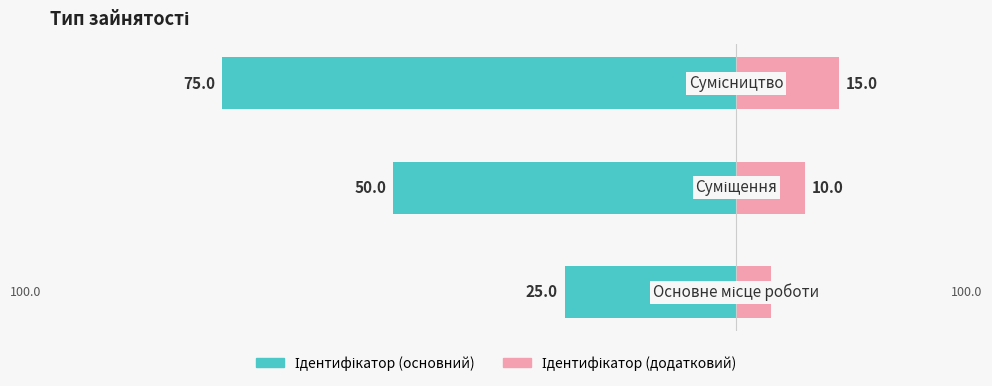

What is the label of the 1st bar from the left?

Основне місце роботи